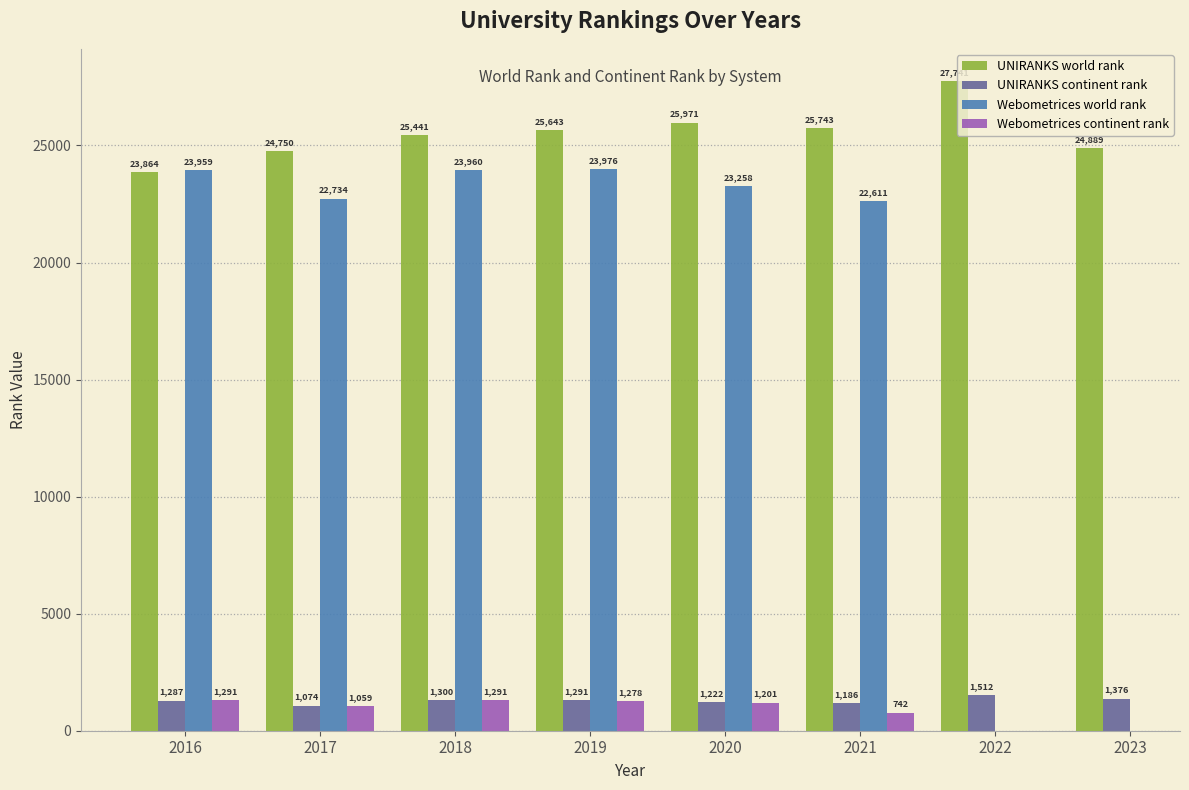

Are the bars grouped side by side (vs. stacked)?

Yes